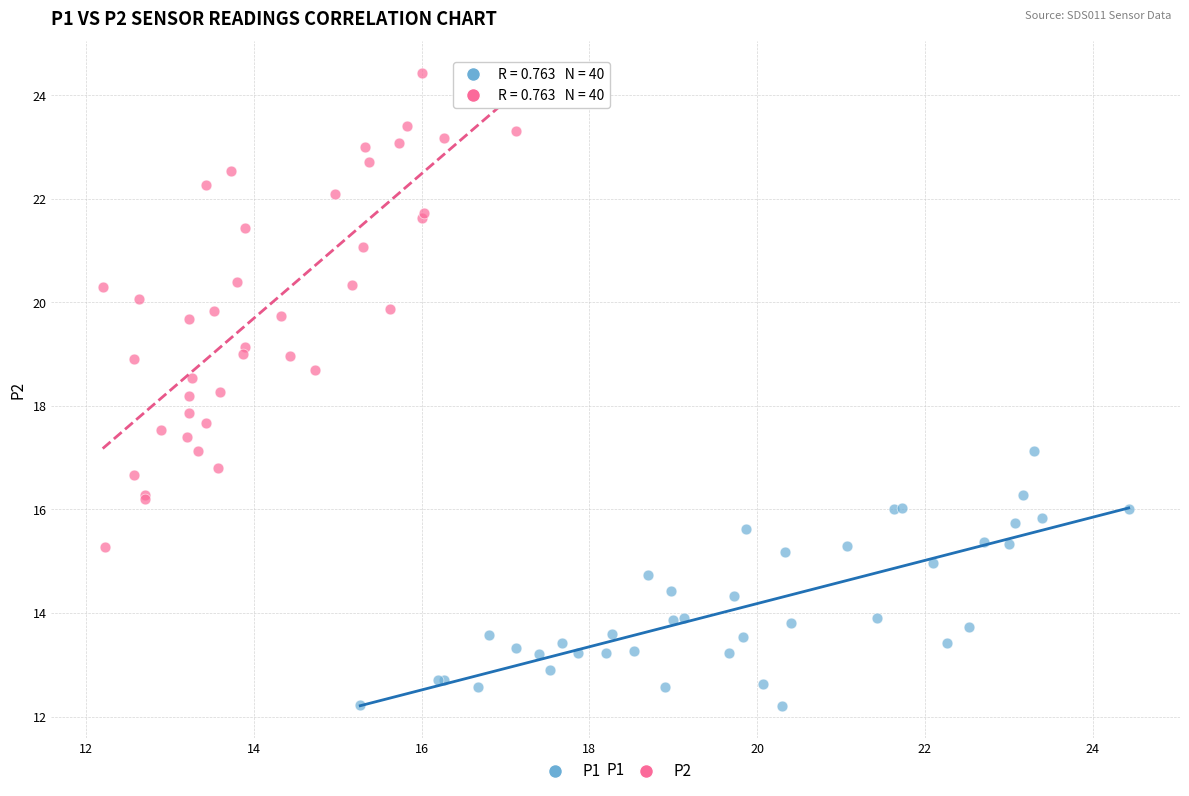

Which series reaches the minimum Y coordinate?

P1